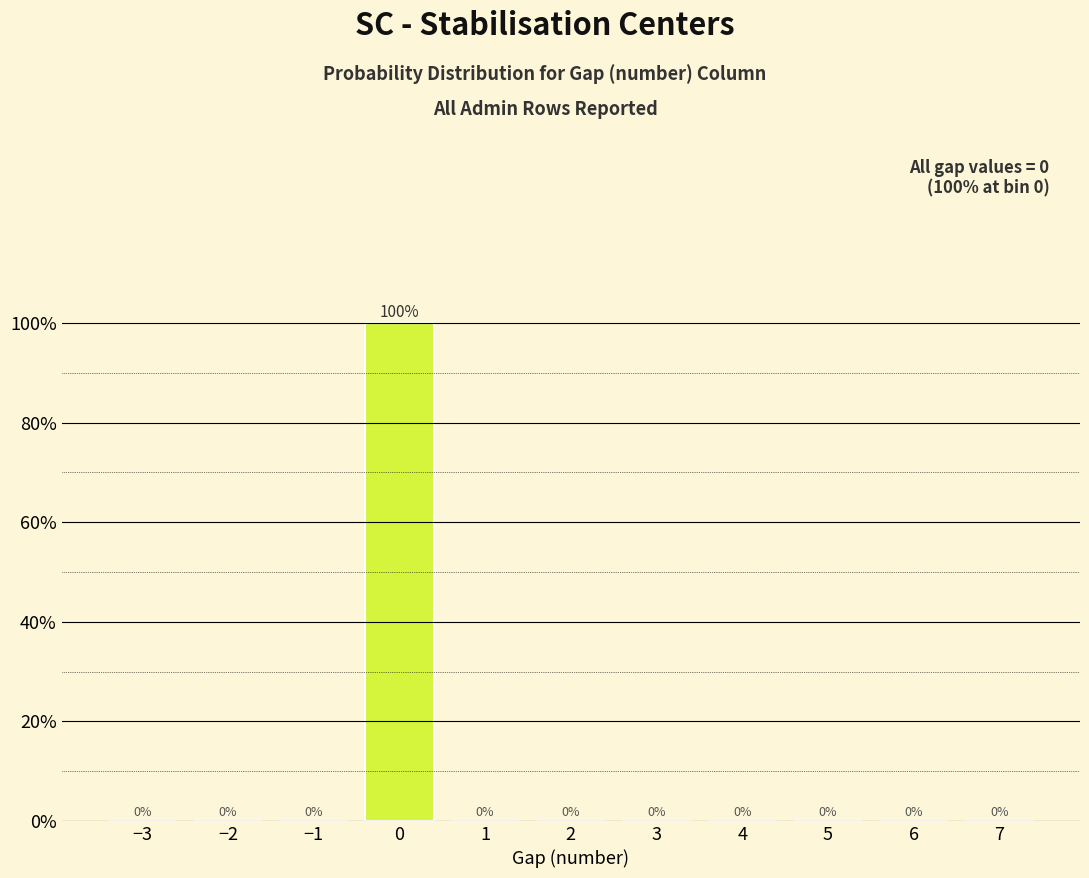

Reading left to right, extract all data points from this chart.

−3=0	−2=0	−1=0	0=100	1=0	2=0	3=0	4=0	5=0	6=0	7=0